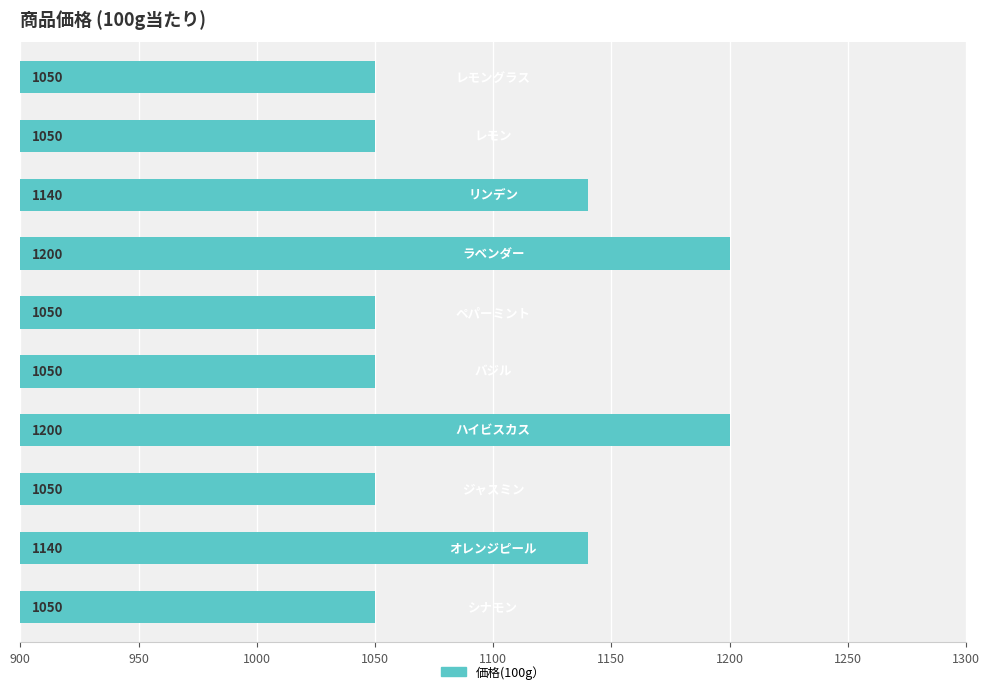

What is the smallest value displayed?

1050